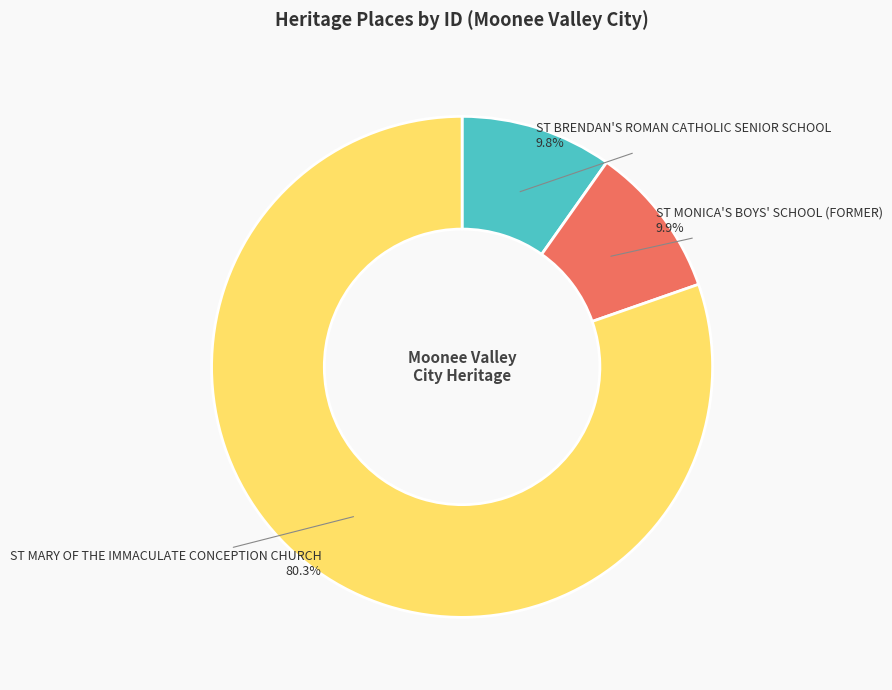

Is there a majority slice in this chart?

Yes